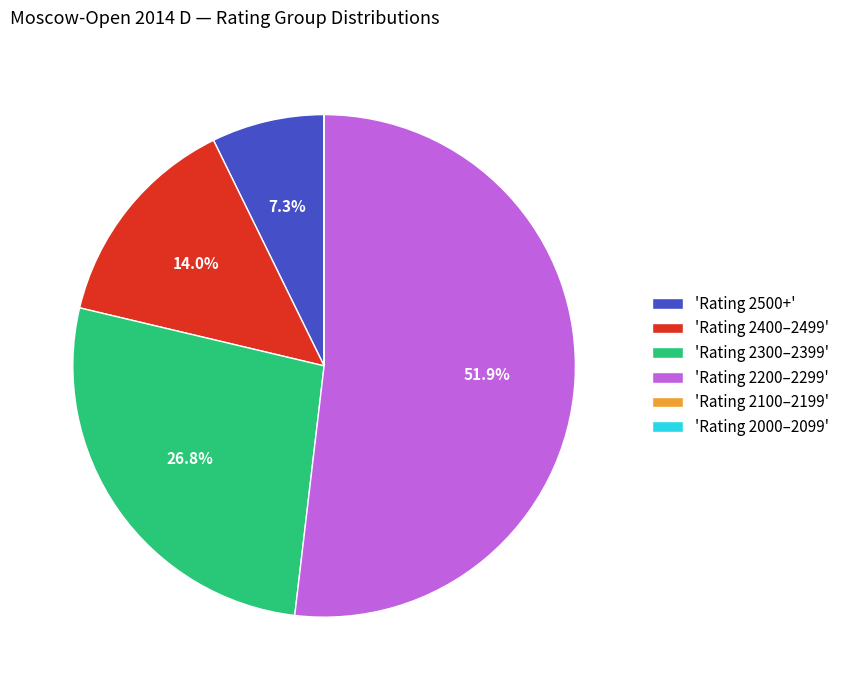

Which slice is the largest?

'Rating 2200–2299'